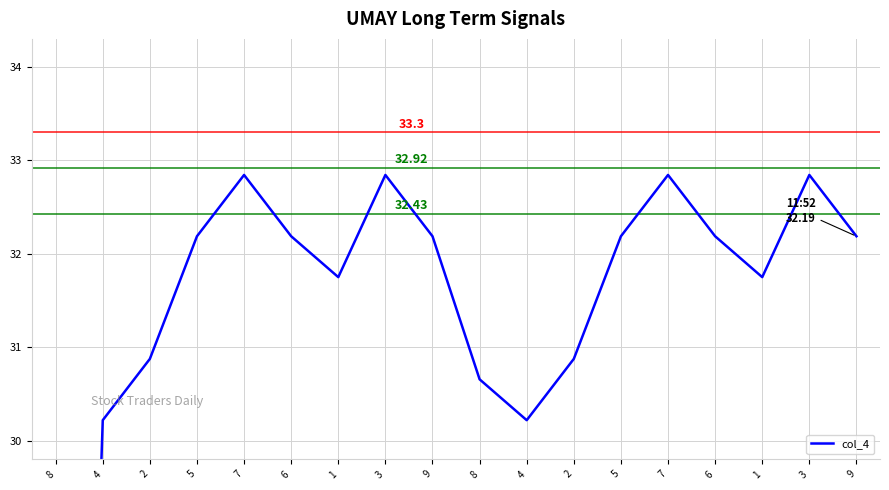

Read the value at 8.

30.7